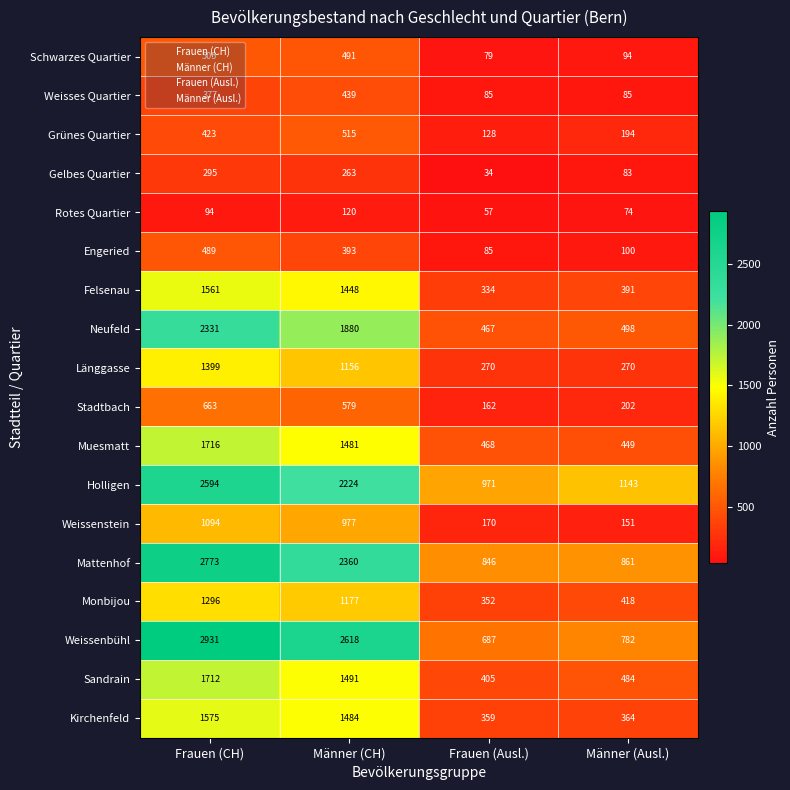

Read the Holligen value at Männer (CH).

2224